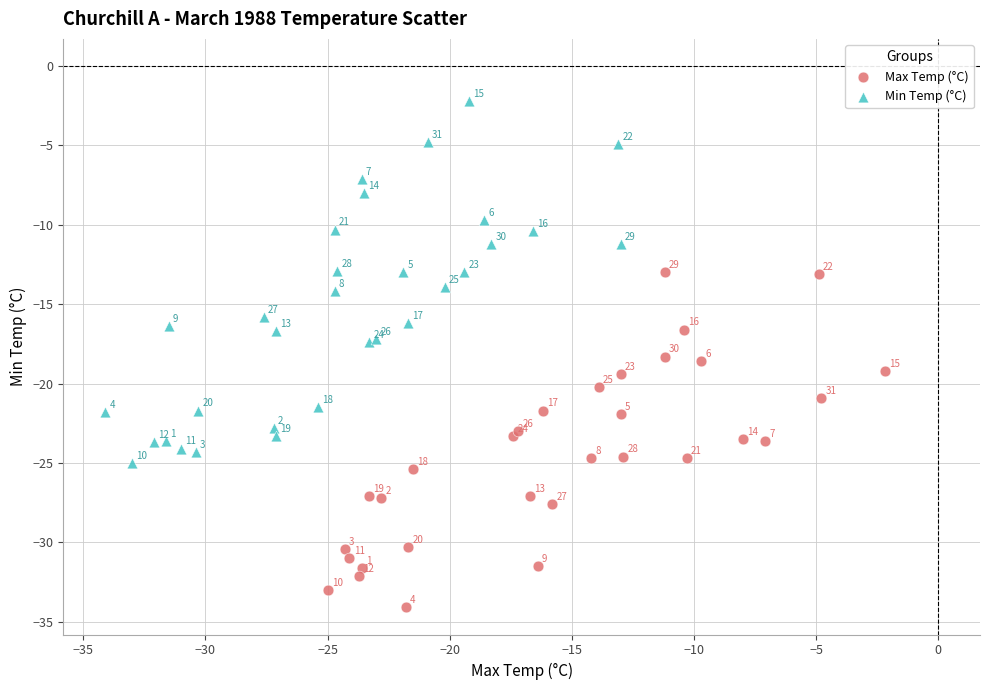

Which series reaches the minimum Y coordinate?

Max Temp (°C)